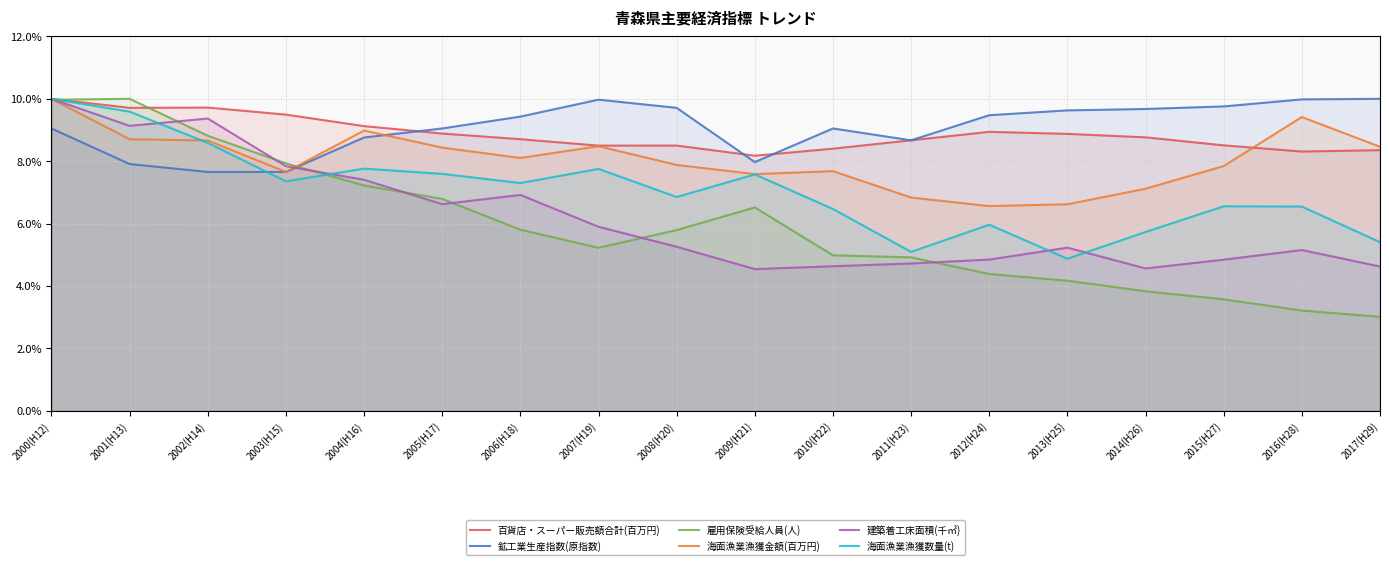

What are all the series names shown in the legend?

百貨店・スーパー販売額合計(百万円), 鉱工業生産指数(原指数), 雇用保険受給人員(人), 海面漁業漁獲金額(百万円), 建築着工床面積(千㎡), 海面漁業漁獲数量(t)